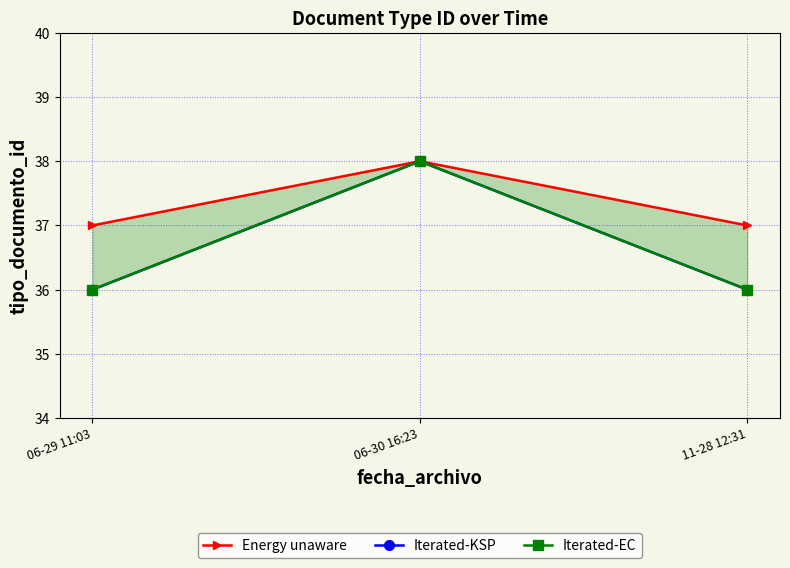

Does the chart have visible grid lines?

Yes